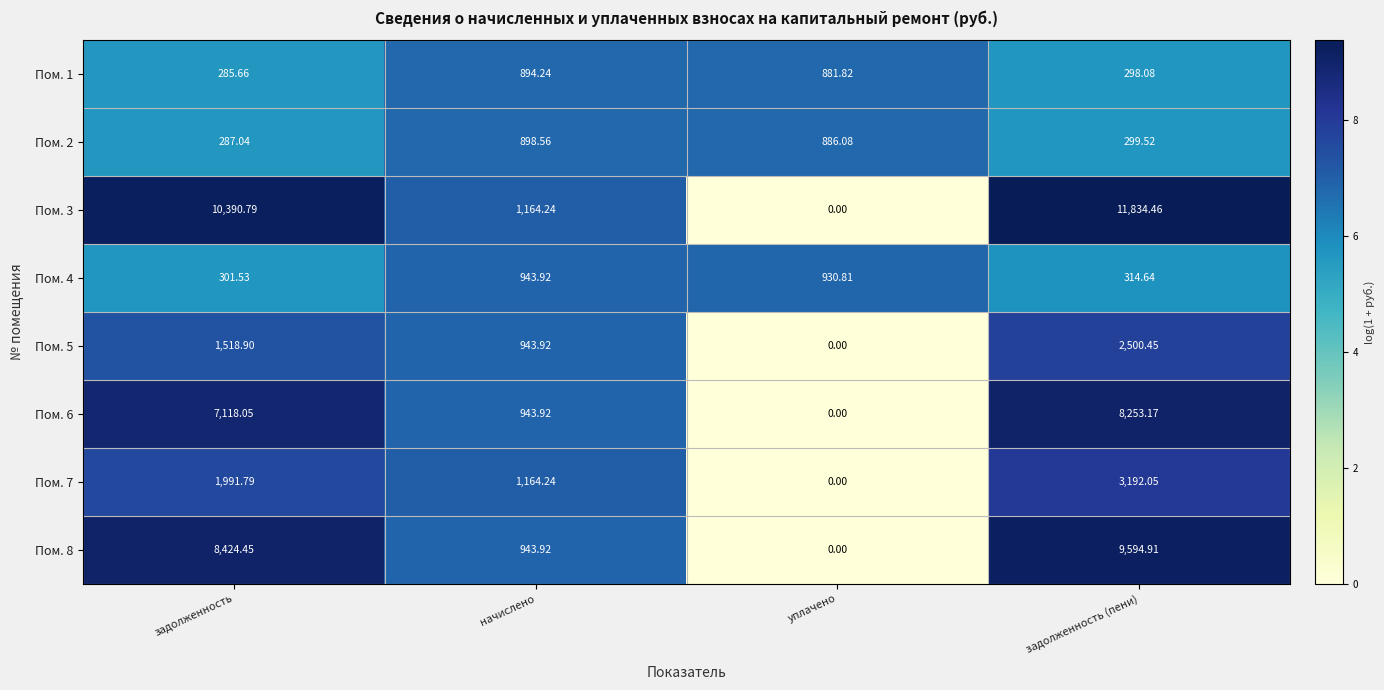

List the labels in order of Пом. 1 value, smallest first.

задолженность, задолженность (пени), уплачено, начислено